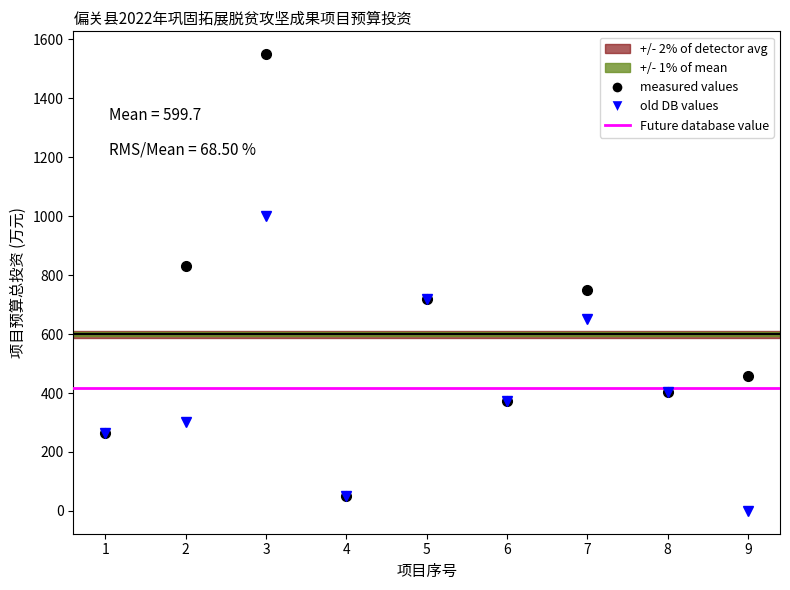

True or false: 合计 (万元) and 财政衔接资金 (万元) intersect in this chart.

False